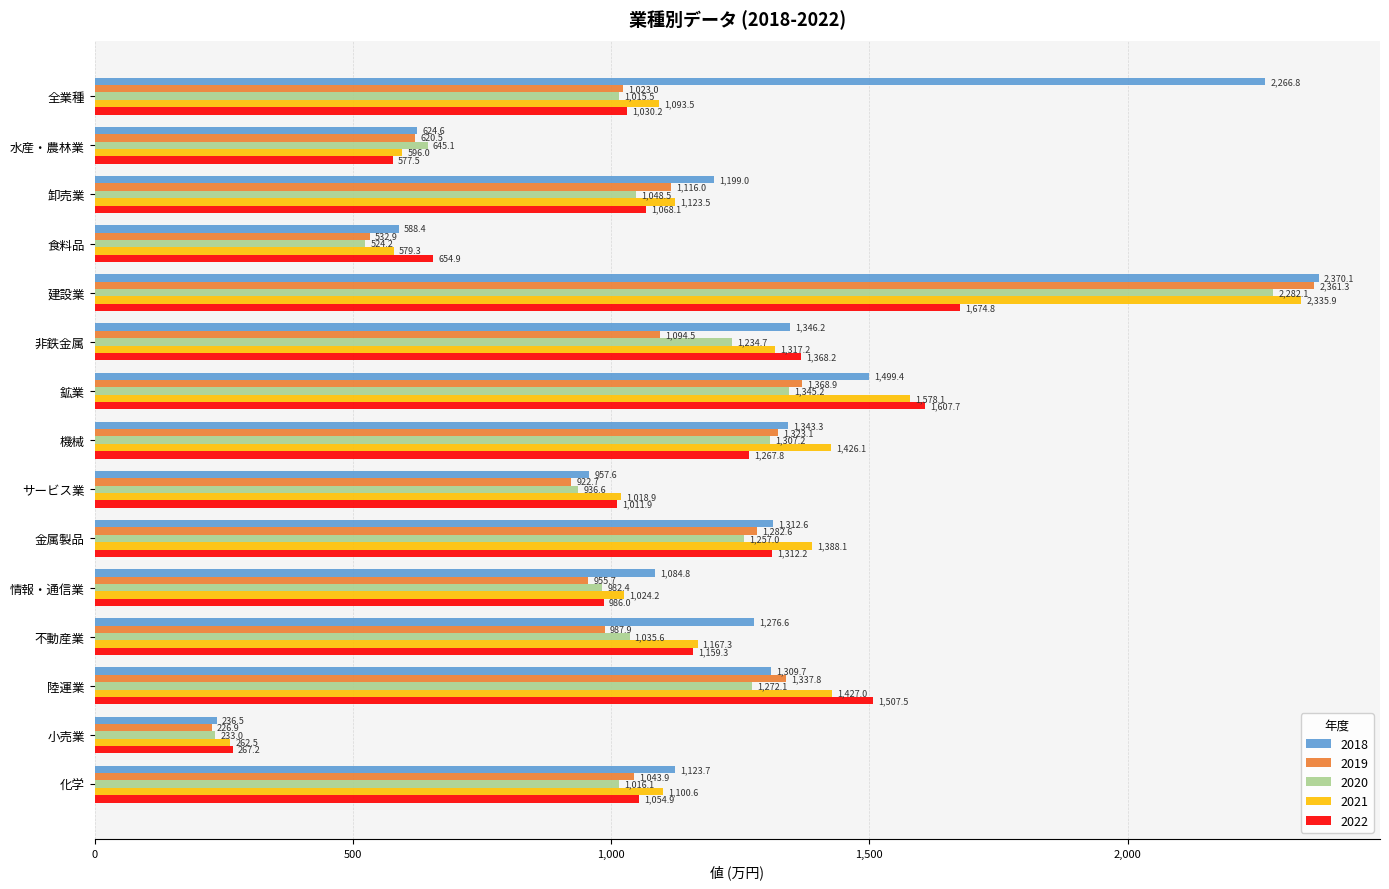

What is the difference between the maximum and minimum values in the 2022 series?

1407.6